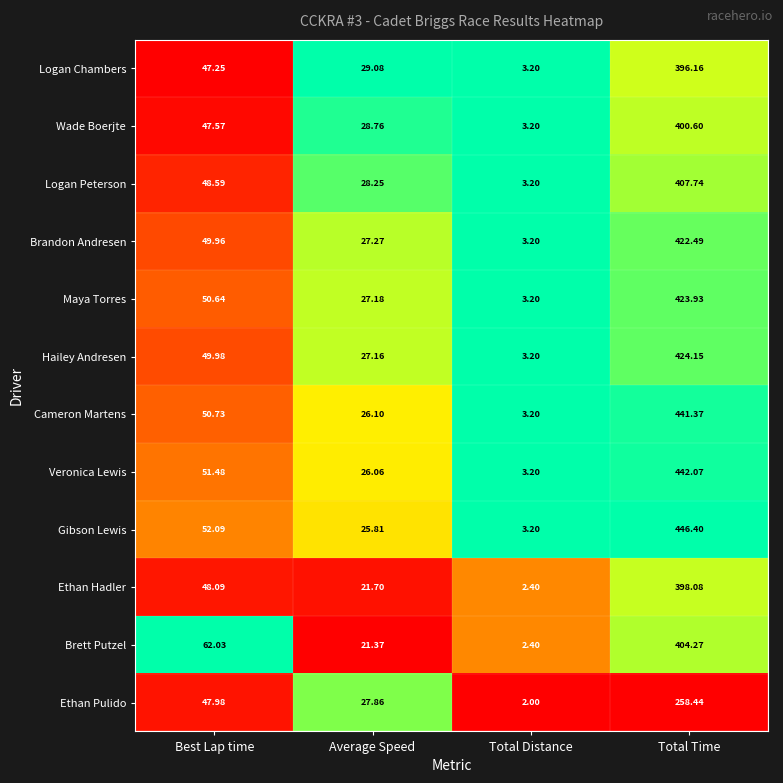

Which series has the largest total across all categories?

Gibson Lewis